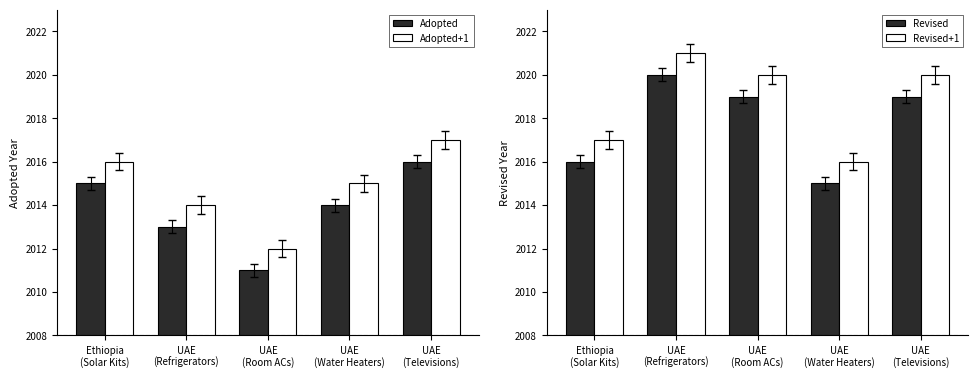

Reading right to left, list all the values displayed in this chart.

Adopted: UAE
(Televisions)=2016	UAE
(Water Heaters)=2014	UAE
(Room ACs)=2011	UAE
(Refrigerators)=2013	Ethiopia
(Solar Kits)=2015
Adopted+1: UAE
(Televisions)=2017	UAE
(Water Heaters)=2015	UAE
(Room ACs)=2012	UAE
(Refrigerators)=2014	Ethiopia
(Solar Kits)=2016
Revised: UAE
(Televisions)=2019	UAE
(Water Heaters)=2015	UAE
(Room ACs)=2019	UAE
(Refrigerators)=2020	Ethiopia
(Solar Kits)=2016
Revised+1: UAE
(Televisions)=2020	UAE
(Water Heaters)=2016	UAE
(Room ACs)=2020	UAE
(Refrigerators)=2021	Ethiopia
(Solar Kits)=2017